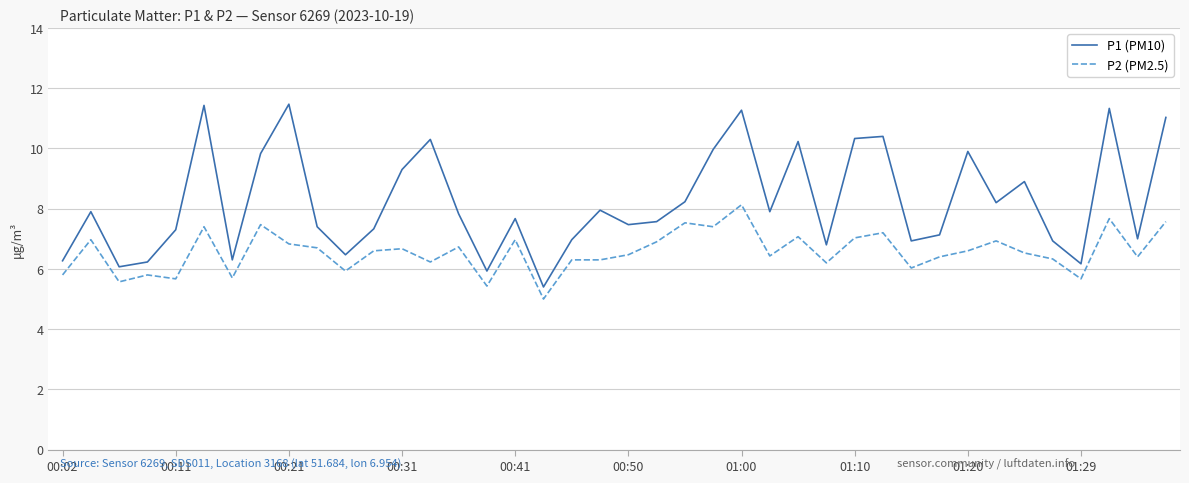

List the series in order of their overall mean, highest first.

P1 (PM10), P2 (PM2.5)